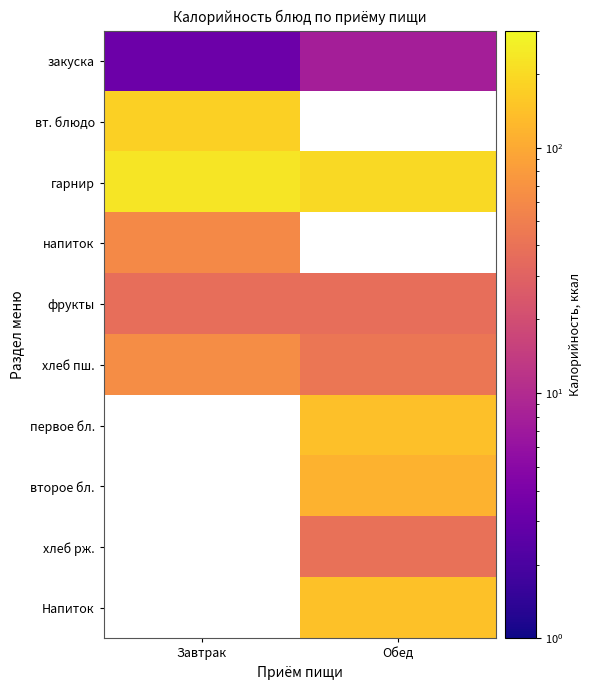

Which series has the largest total across all categories?

гарнир